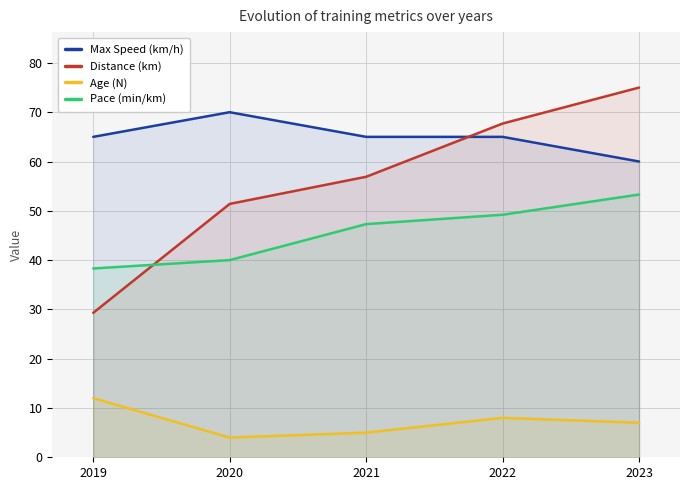

What is the total value across all series at 2022?

189.9